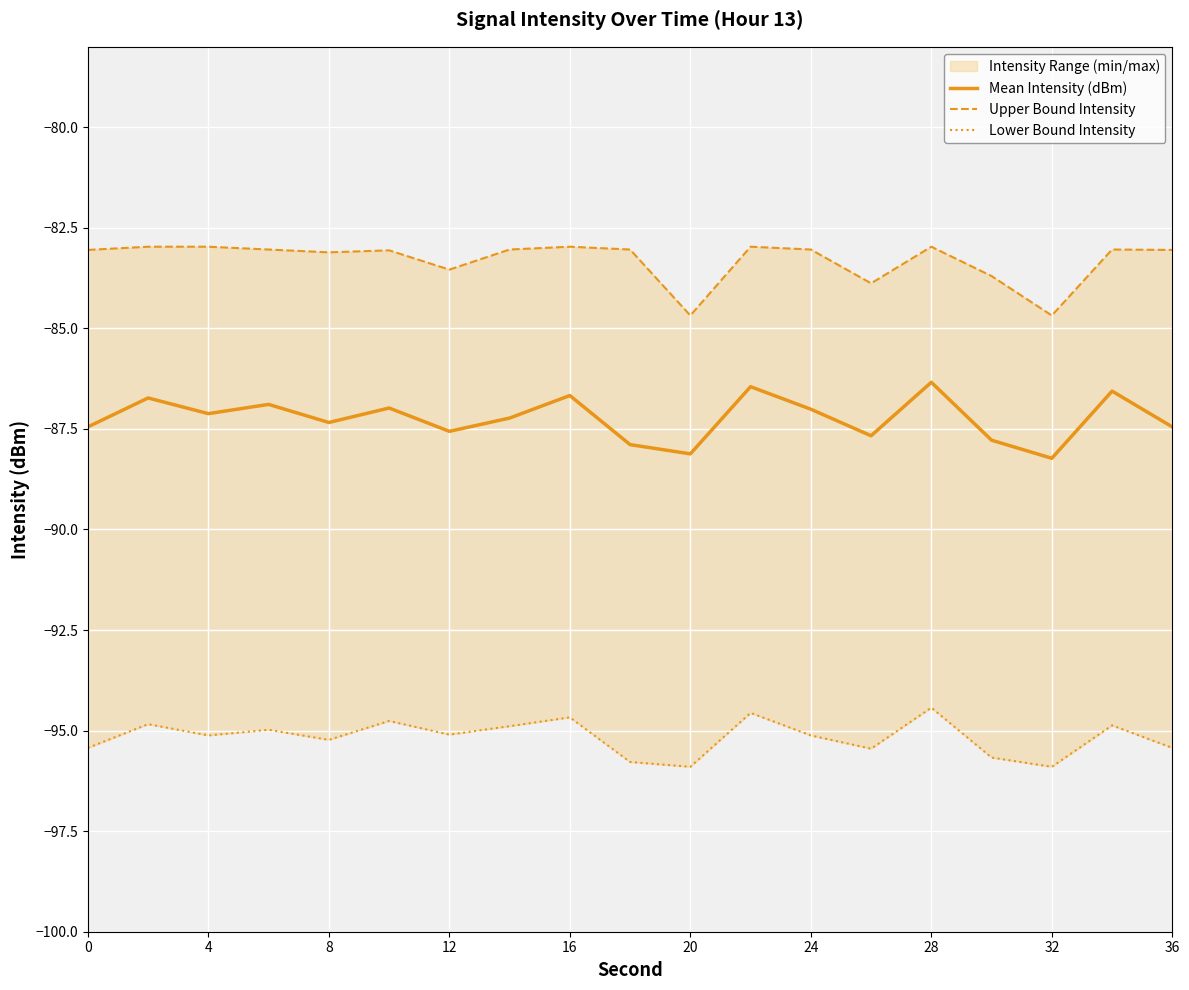

Reading right to left, list all the values displayed in this chart.

Mean Intensity (dBm): -87.5	-86.6	-88.2	-87.8	-86.3	-87.7	-87.0	-86.5	-88.1	-87.9	-86.7	-87.2	-87.6	-87.0	-87.3	-86.9	-87.1	-86.7	-87.5
Upper Bound Intensity: -83.0	-83.0	-84.7	-83.7	-83.0	-83.9	-83.0	-83.0	-84.7	-83.0	-83.0	-83.0	-83.5	-83.1	-83.1	-83.0	-83.0	-83.0	-83.0
Lower Bound Intensity: -95.4	-94.9	-95.9	-95.7	-94.4	-95.5	-95.1	-94.6	-95.9	-95.8	-94.7	-94.9	-95.1	-94.8	-95.2	-95.0	-95.1	-94.8	-95.4